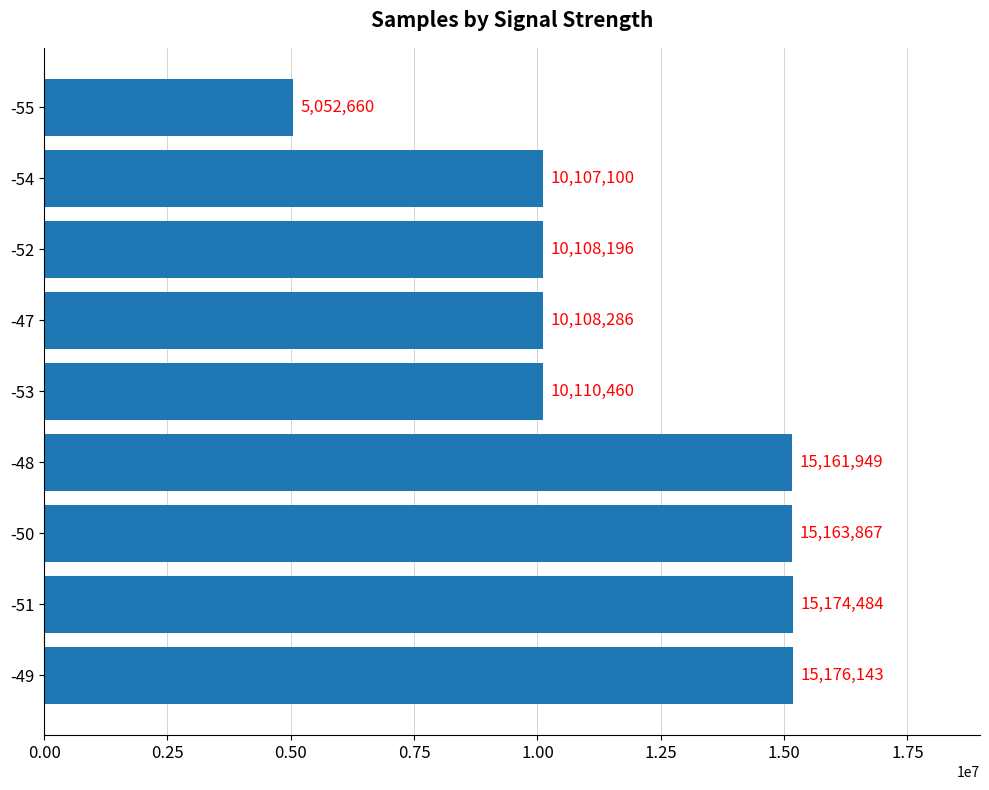

What is the change in value from -51 to -54?

-5067384